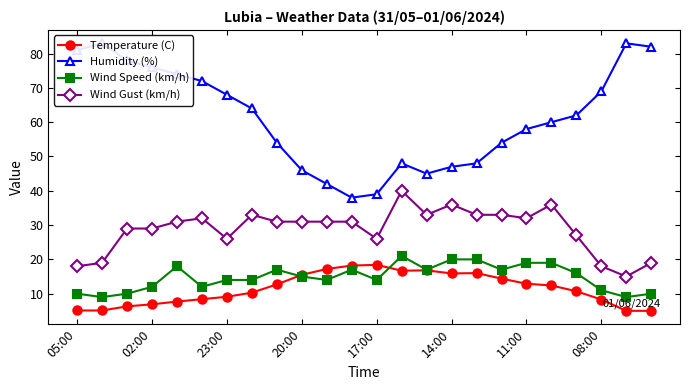

How many lines are shown in the chart?

4